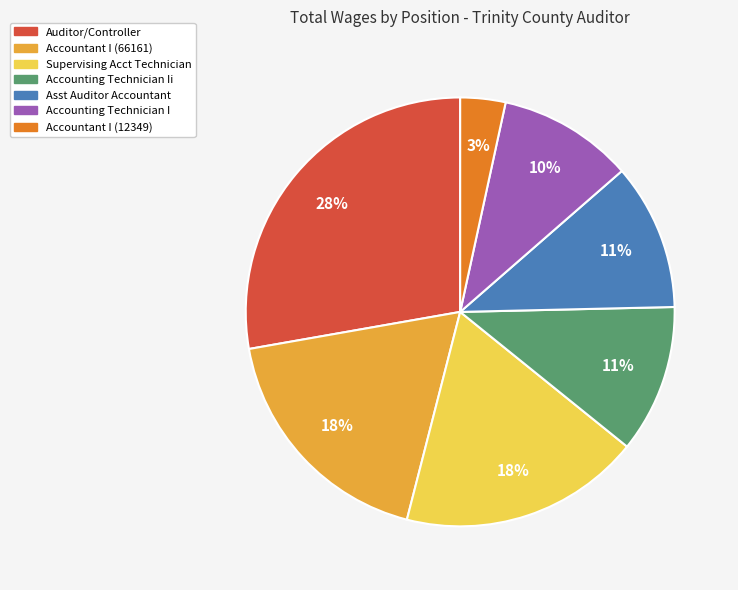

Which has a higher value, Auditor/Controller or Asst Auditor Accountant?

Auditor/Controller